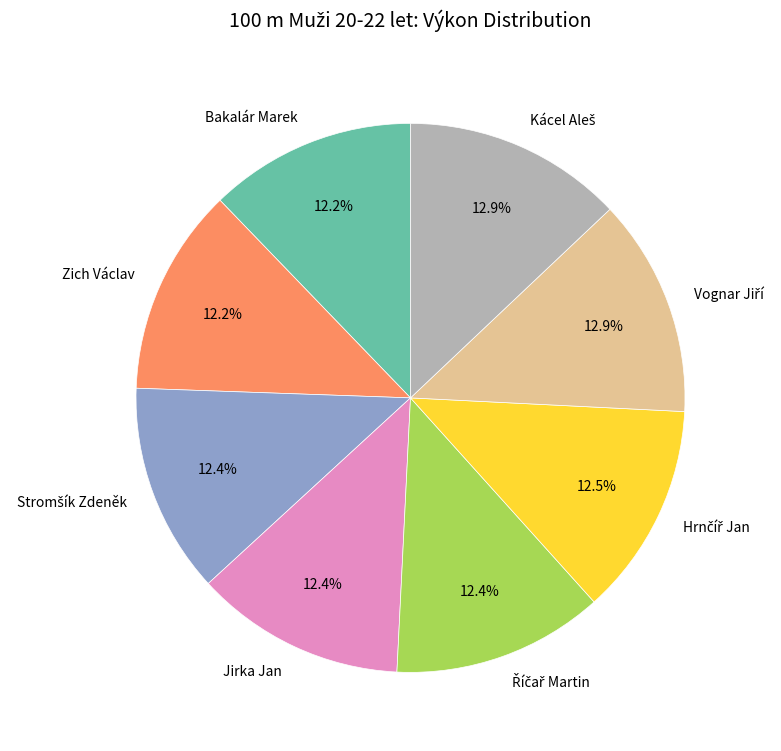

Is it true that Jirka Jan is 1% of the pie?

False